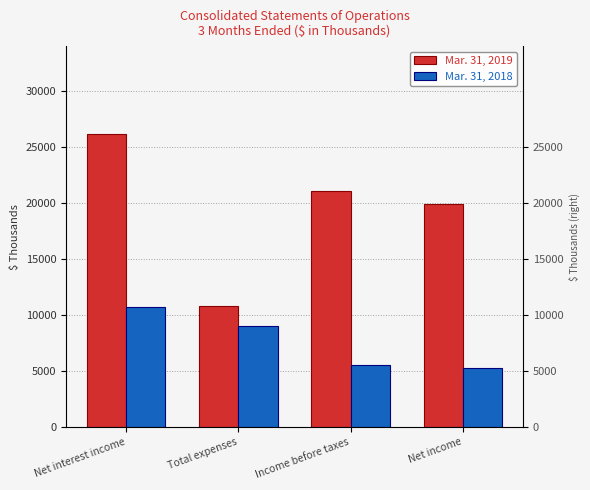

What is the maximum value for Mar. 31, 2019?

26145